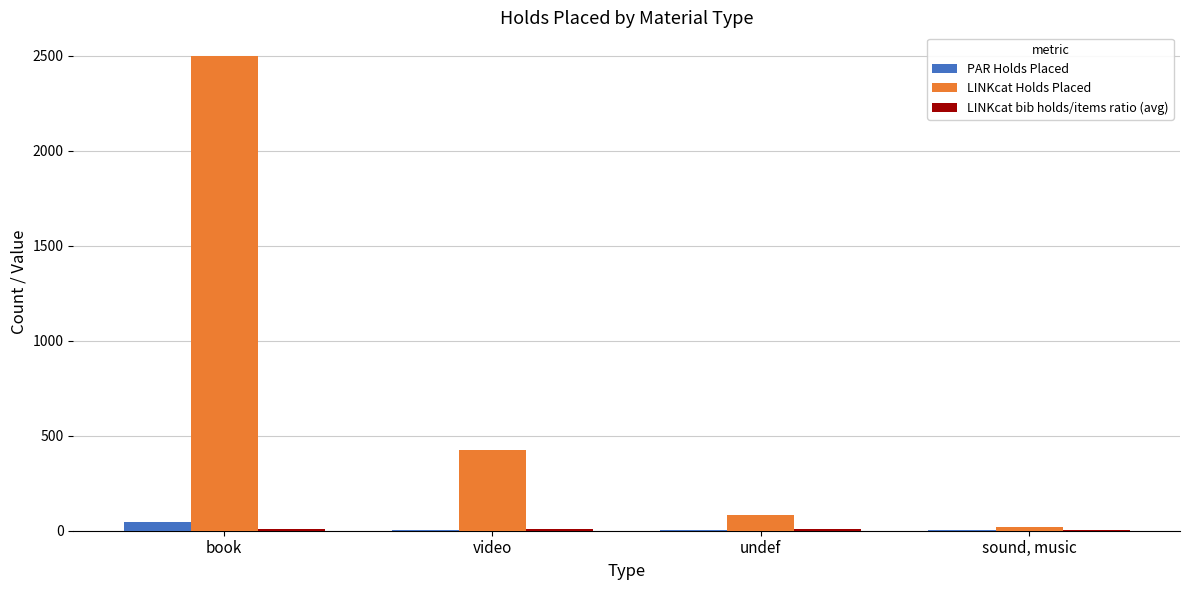

At which label does LINKcat Holds Placed reach its peak?

book